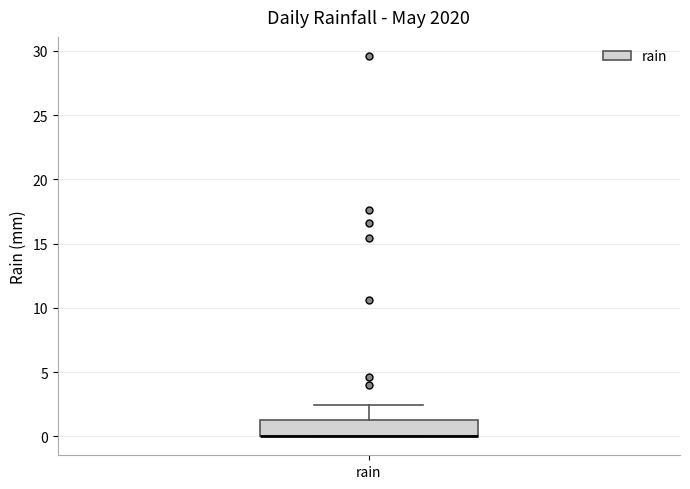

Where is the lower edge of the box for rain on the y-axis? The values are not printed on the chart, so give them approximately, as read against the axis.

0.0